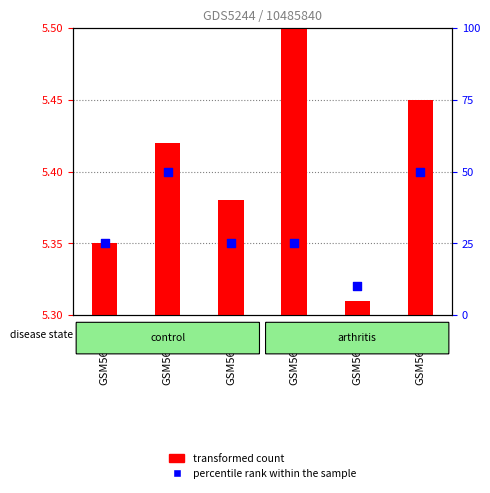

Is the value of percentile rank within the sample at GSM567071 greater than the value of transformed count at GSM567078?

Yes